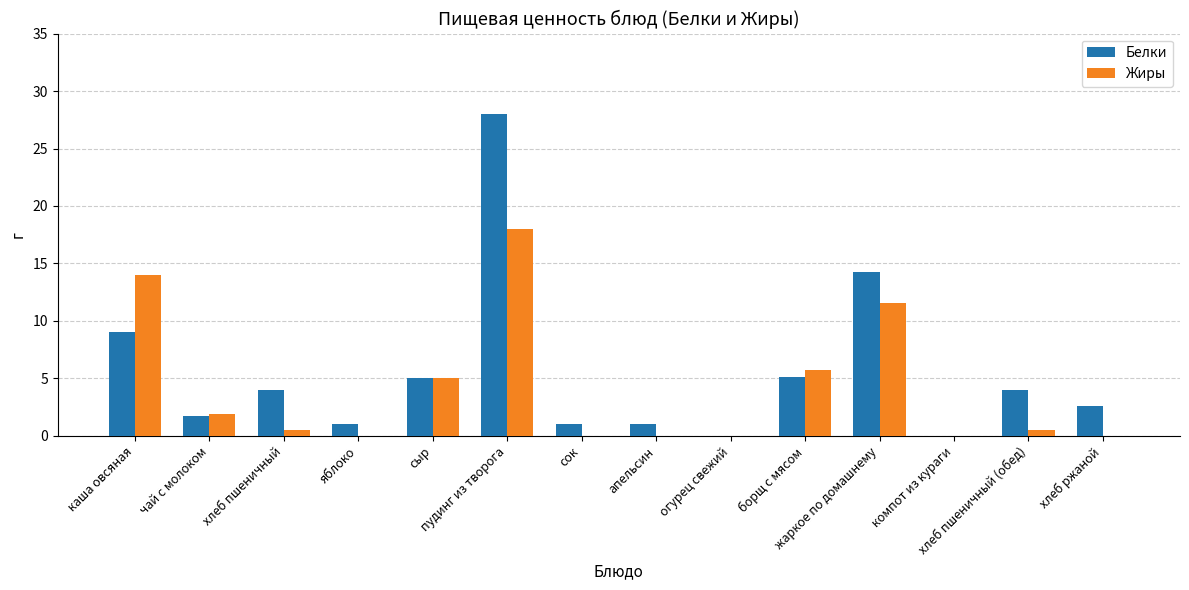

The Белки series shows 1.7 at чай с молоком. True or false?

True